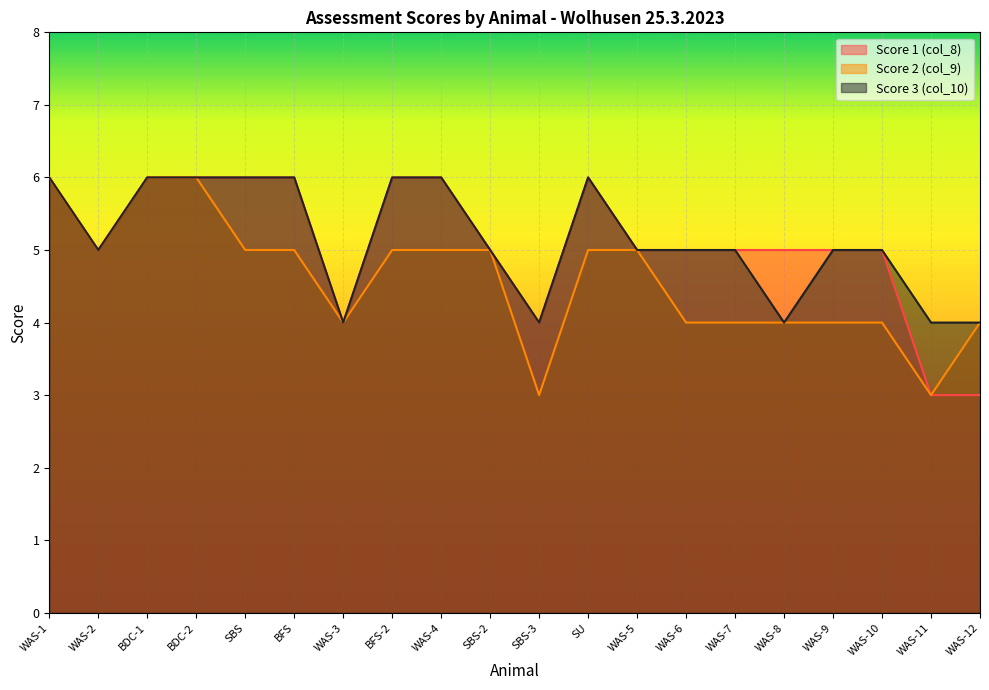

Count the number of categories in the chart.

20